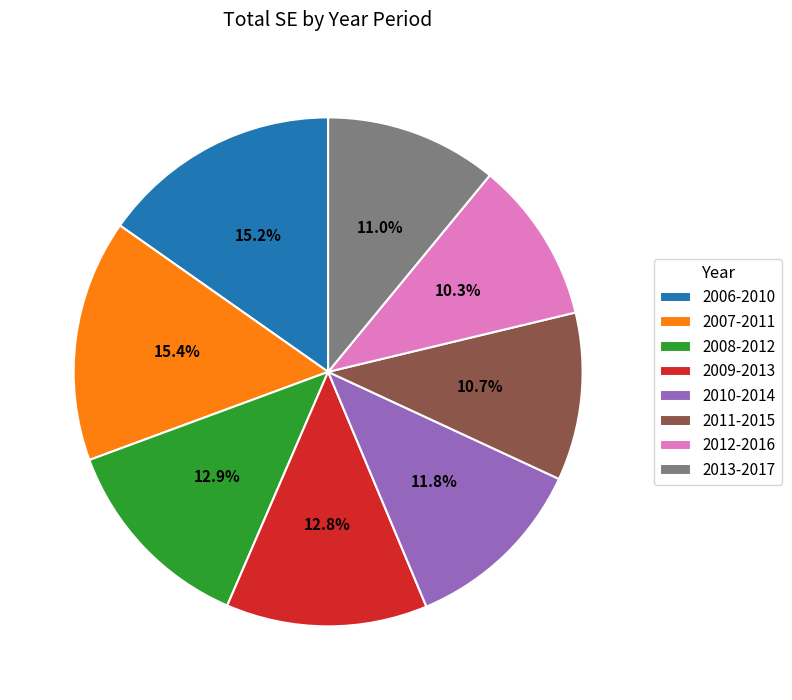

To the nearest percent, what portion does 2010-2014 represent?

12%